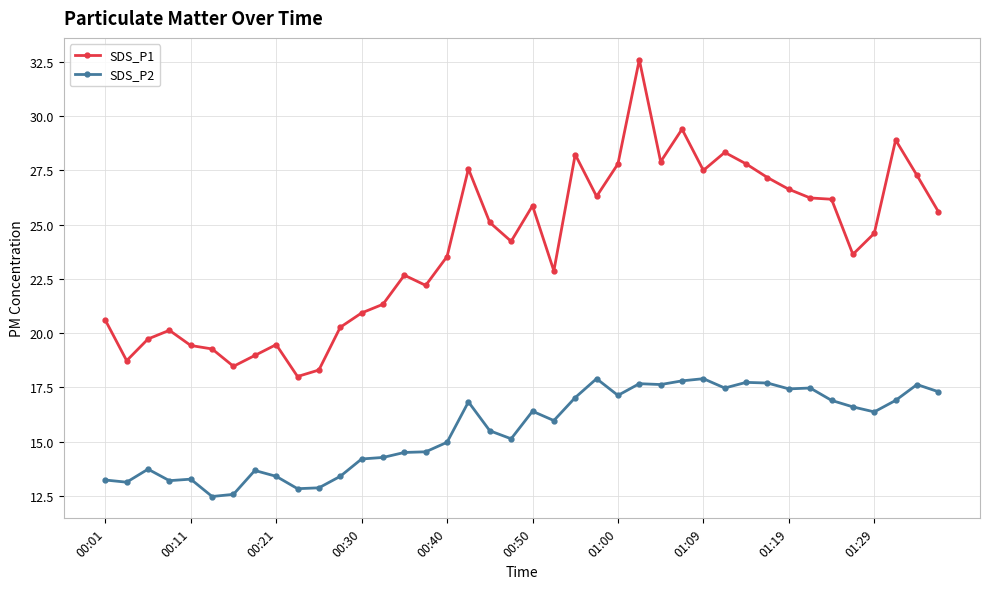

What is the value of the SDS_P1 point at the 5th from the left?

19.4